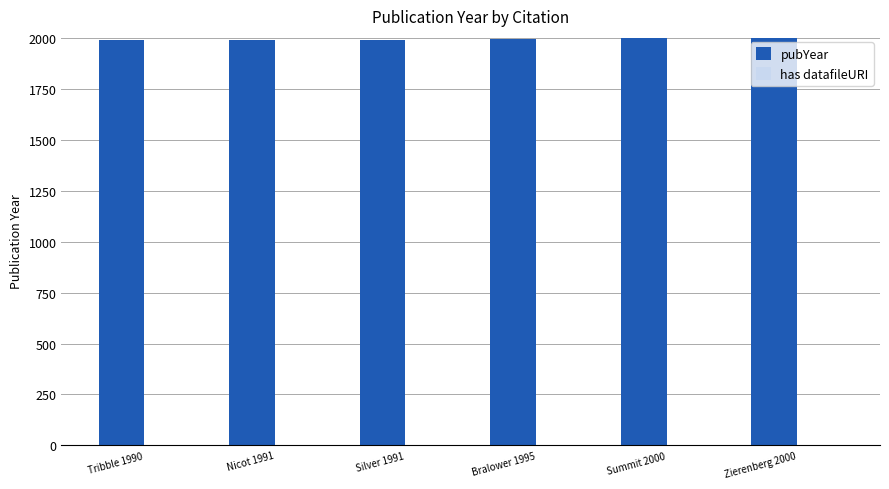

Which series has the largest total across all categories?

pubYear